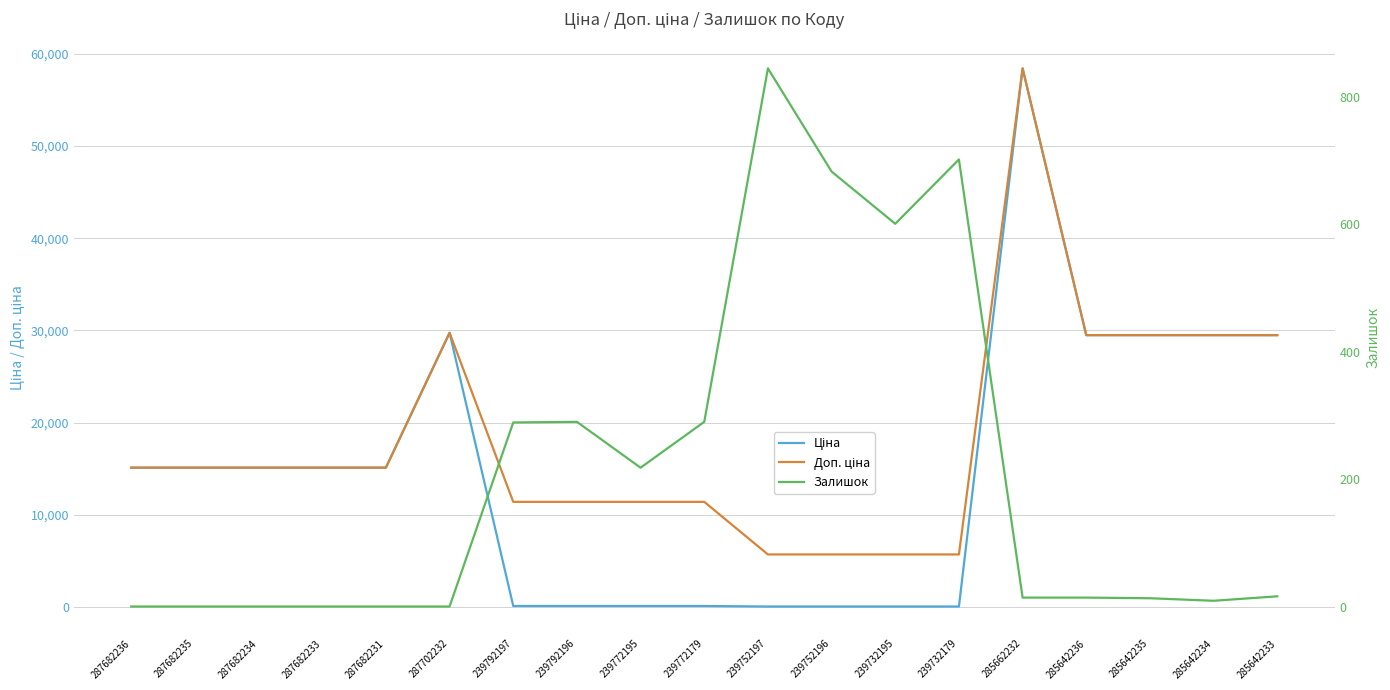

What is the approximate value of Залишок at 239752196?

683.0